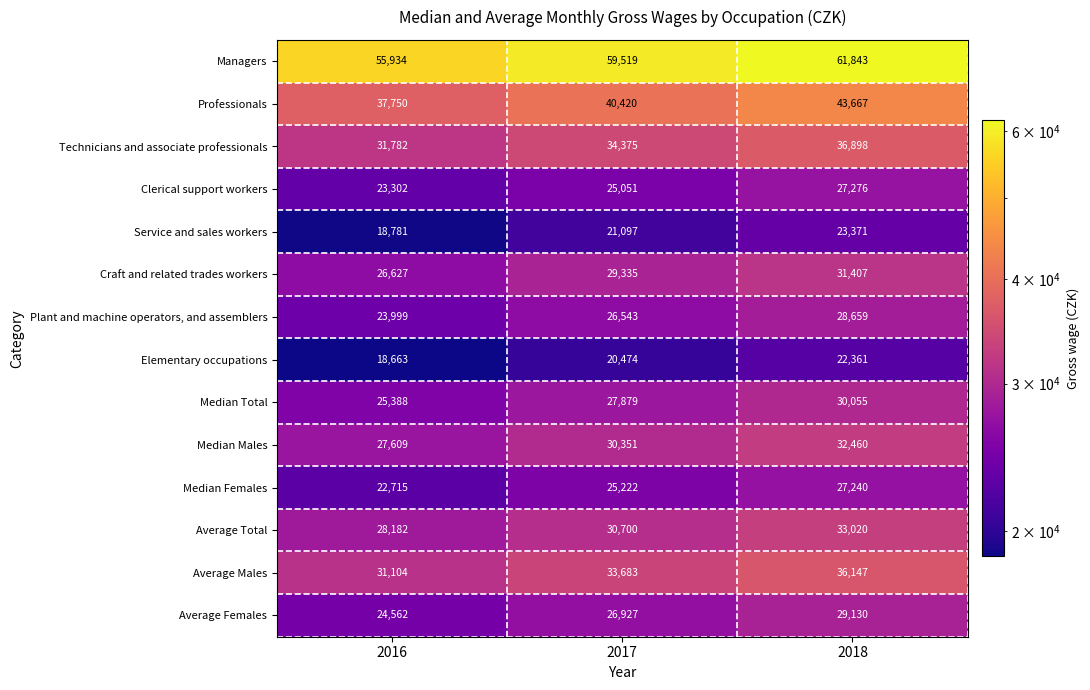

What is the maximum value shown in the chart?

61843